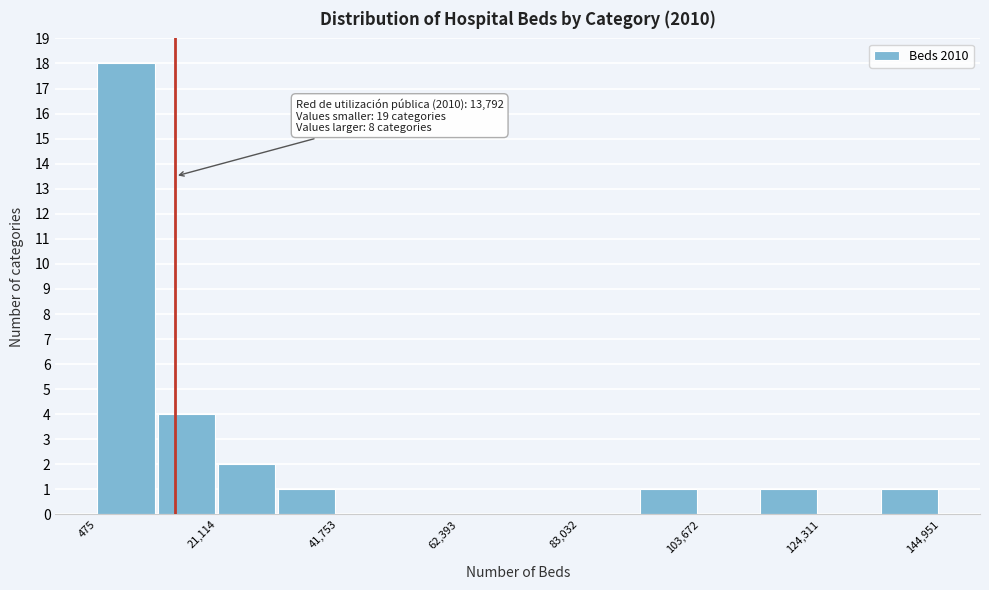

Read against the x-axis, roughly where is the centre of the tallest bar?

5000